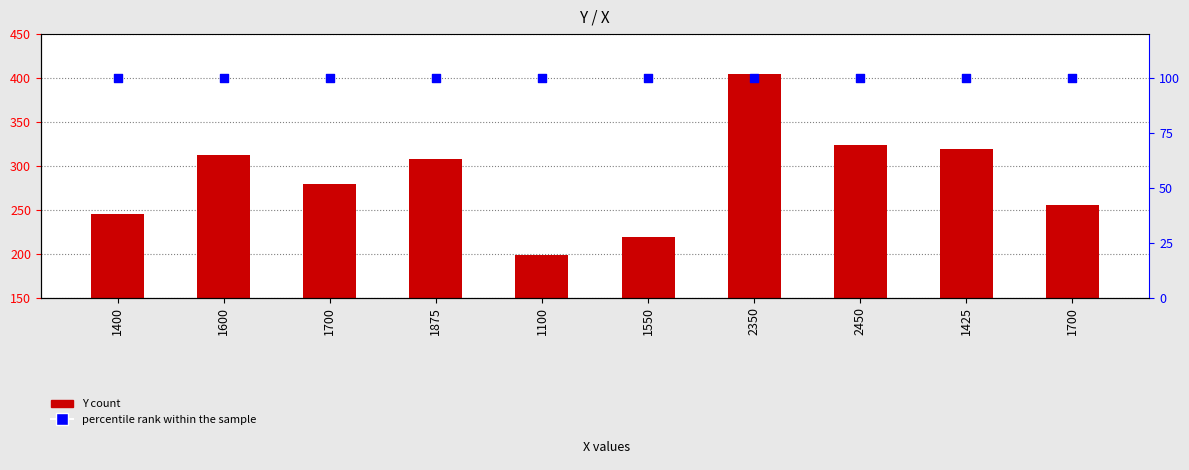

What is the total value across all series at 1400?

345